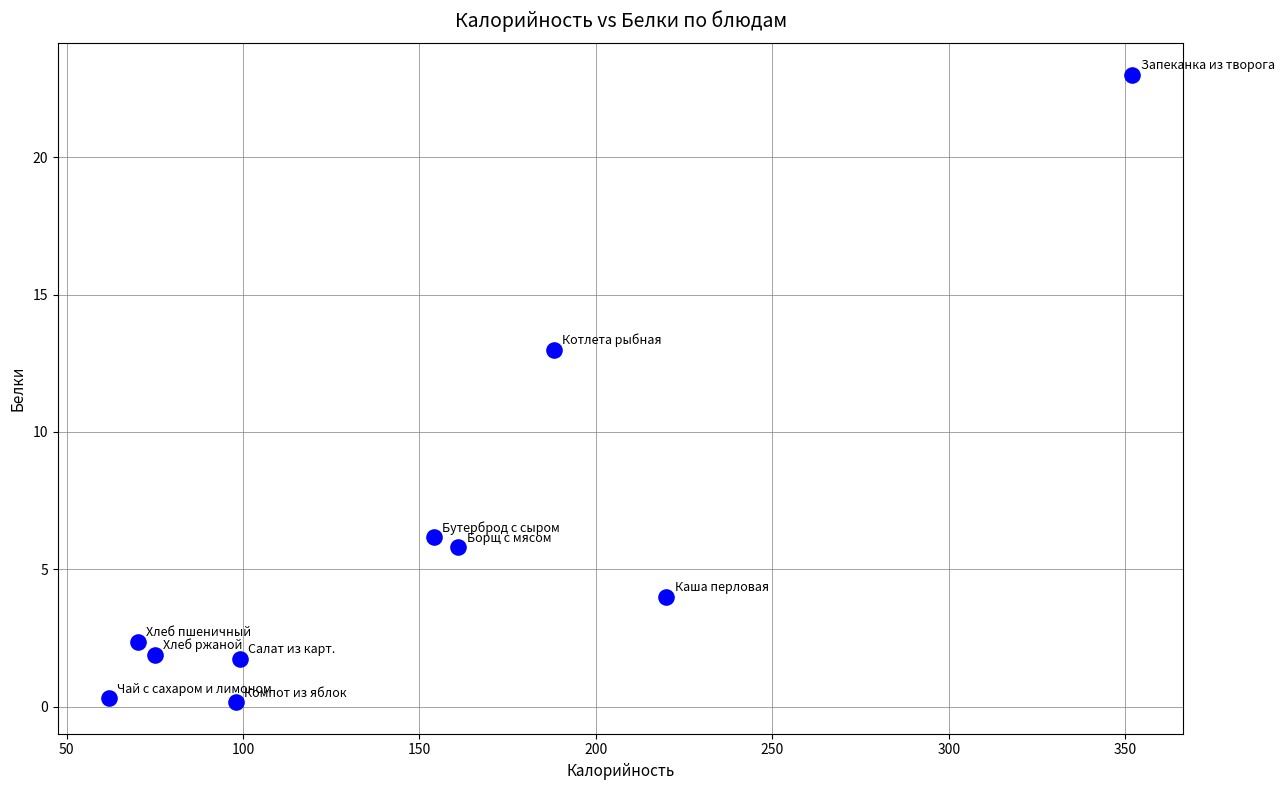

What Y value in the scatter plot is closest to 11?

13.0